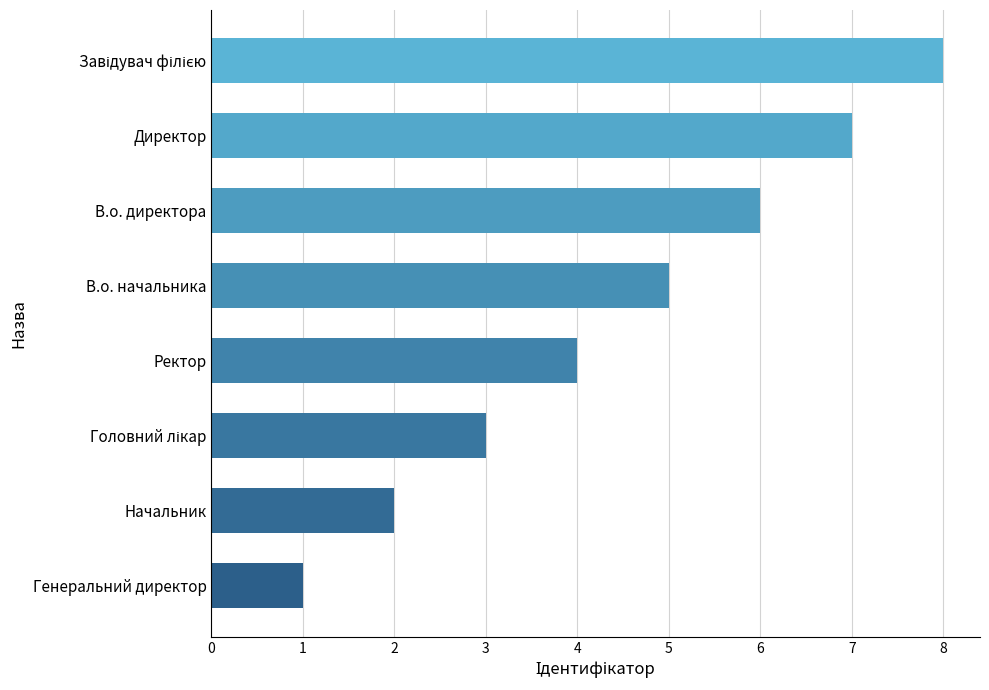

What is the difference between the maximum and minimum values?

7